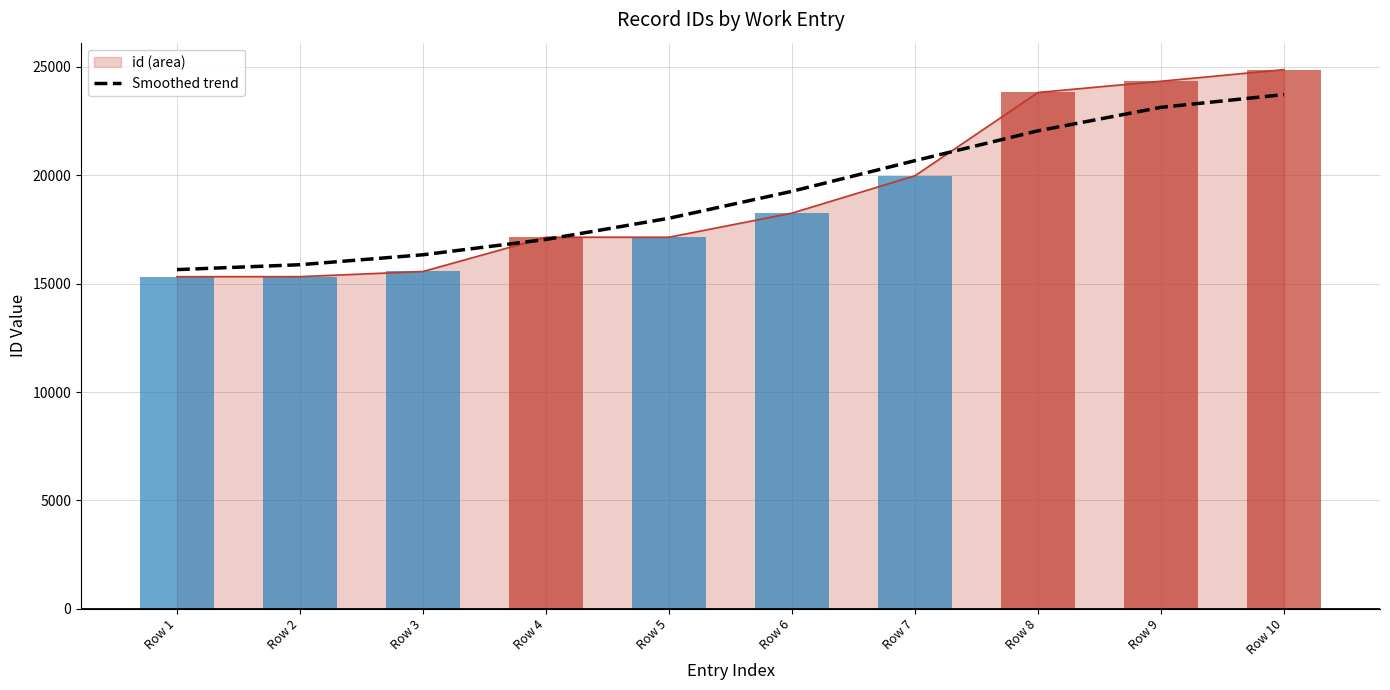

List the labels in order of value, largest first.

Row 10, Row 9, Row 8, Row 7, Row 6, Row 5, Row 4, Row 3, Row 2, Row 1